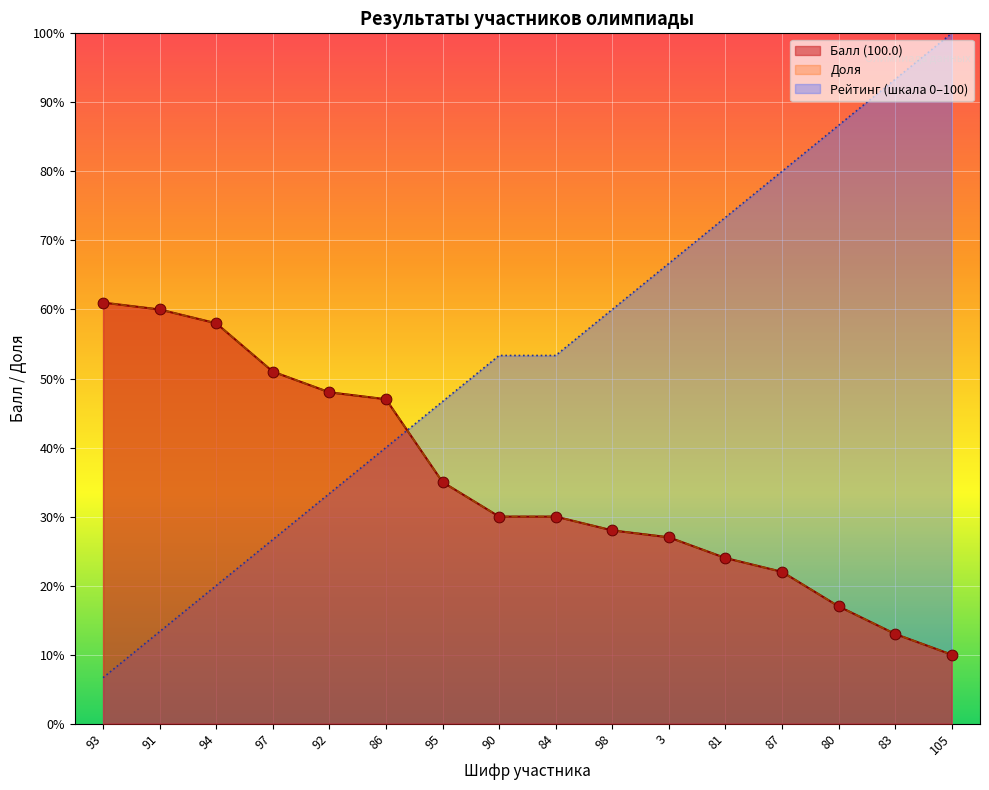

What is the total value across all series at 105?

120.0